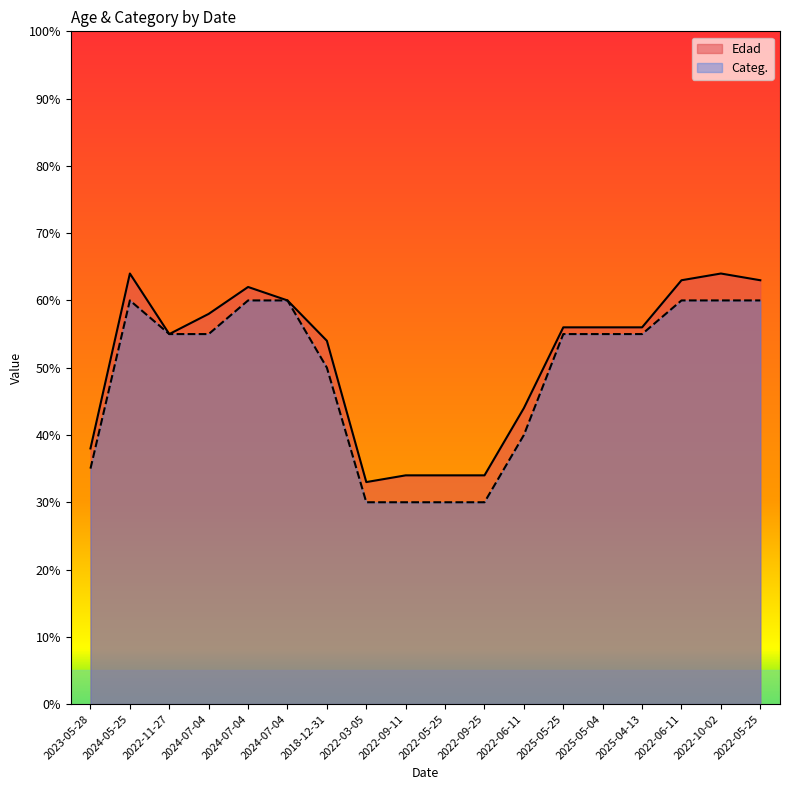

Reading left to right, extract all data points from this chart.

Edad: 38	64	55	58	62	60	54	33	34	34	34	44	56	56	56	63	64	63
Categ.: 35	60	55	55	60	60	50	30	30	30	30	40	55	55	55	60	60	60